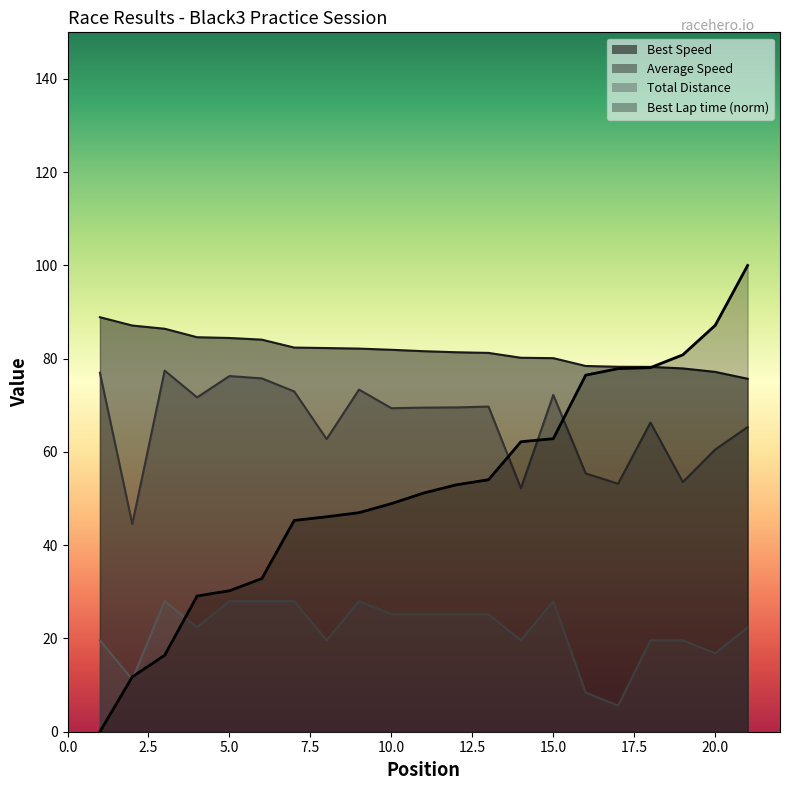

What is the difference between the Total Laps values at 17 and 3?

22.4